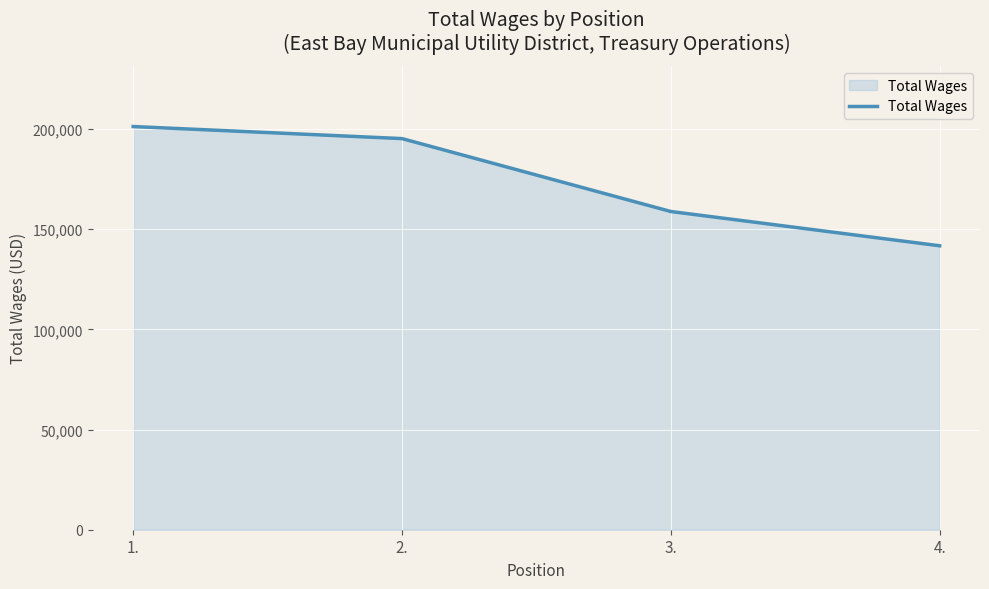

Which label corresponds to the smallest value in the chart?

4.